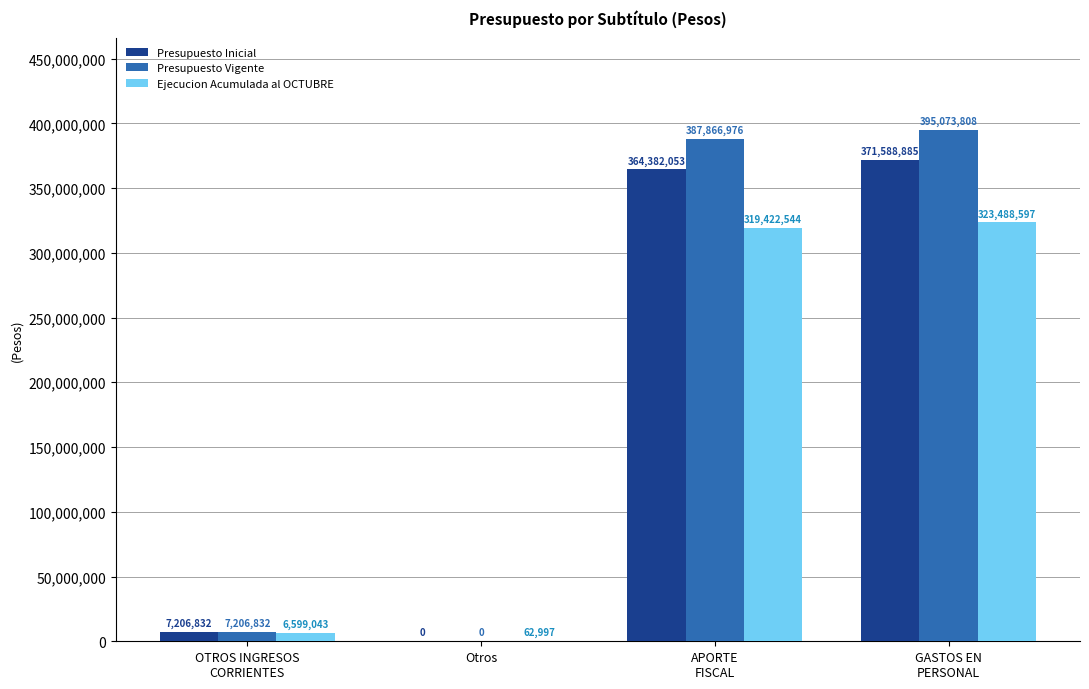

What is the maximum value for Ejecucion Acumulada al OCTUBRE?

323488597